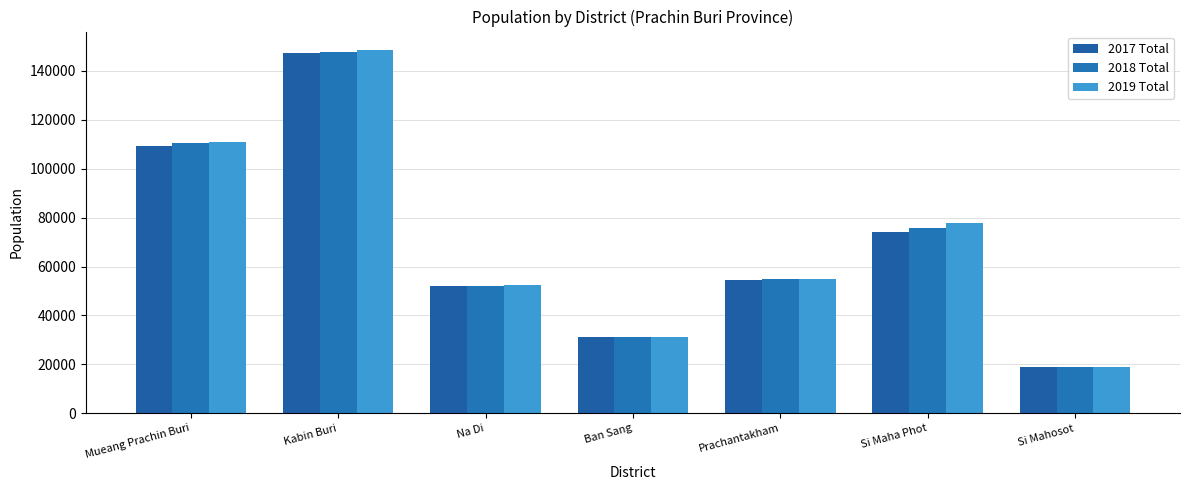

How many distinct data groups are displayed?

3